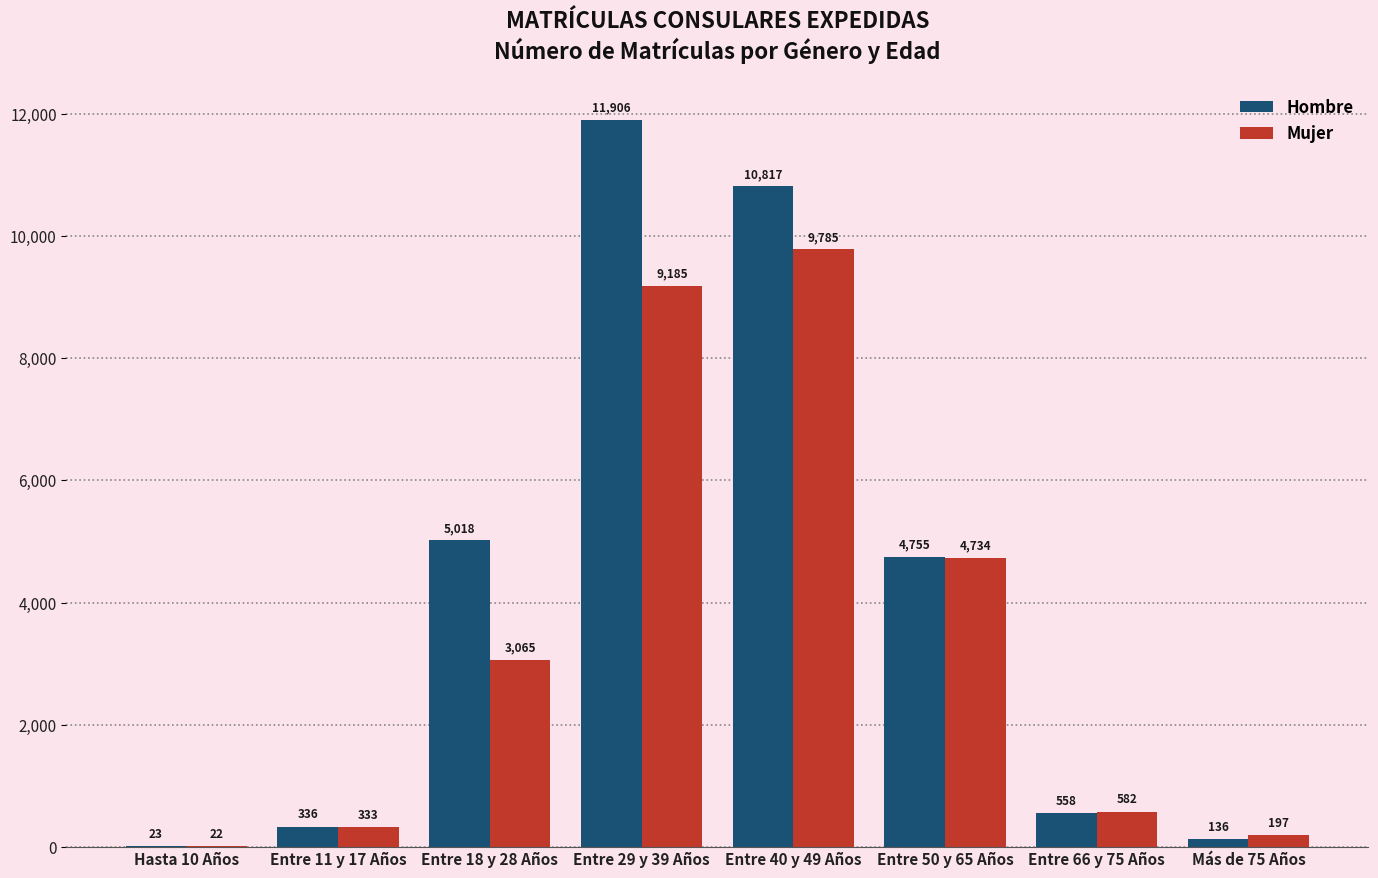

Reading right to left, list all the values displayed in this chart.

Hombre: 136	558	4755	10817	11906	5018	336	23
Mujer: 197	582	4734	9785	9185	3065	333	22